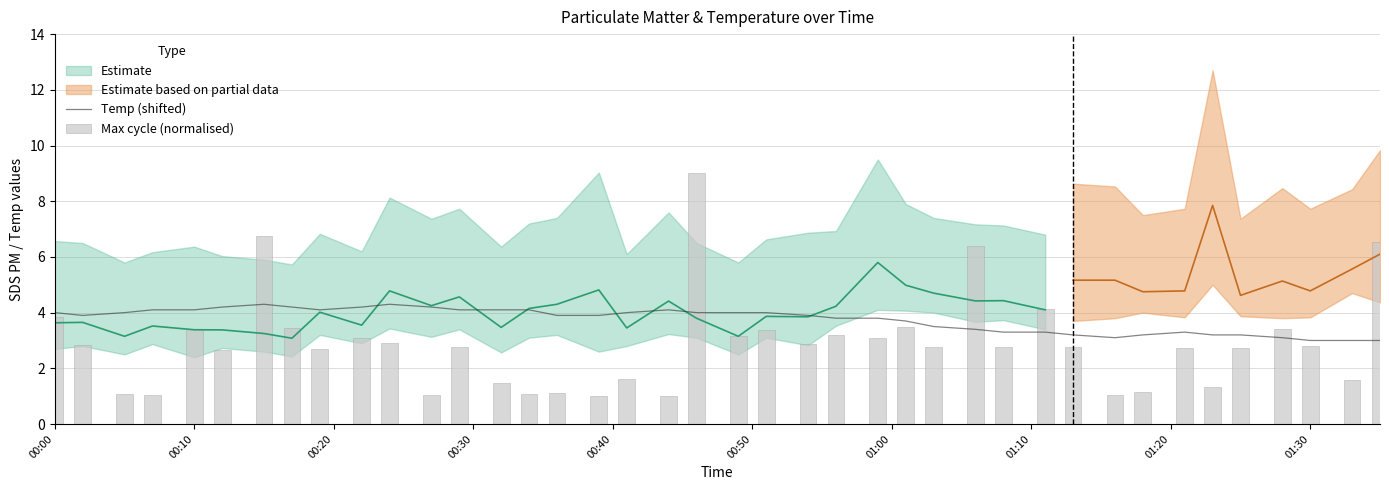

Which series has the largest total across all categories?

Temp (shifted)